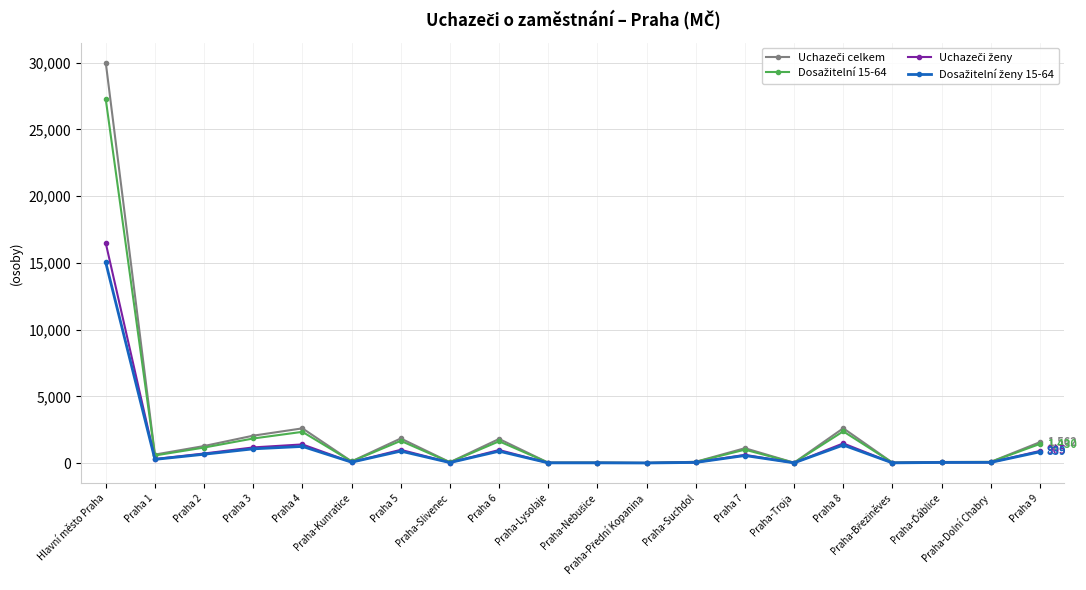

What is the maximum value shown in the chart?

30009